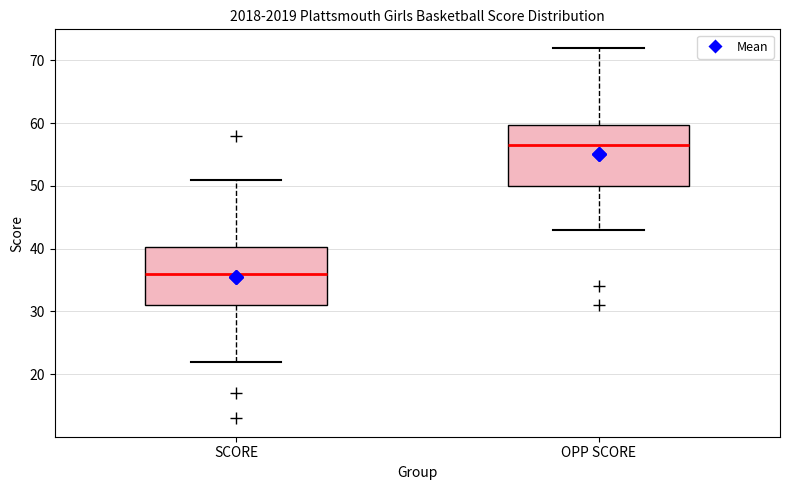

Which box's median line is the highest?

OPP SCORE